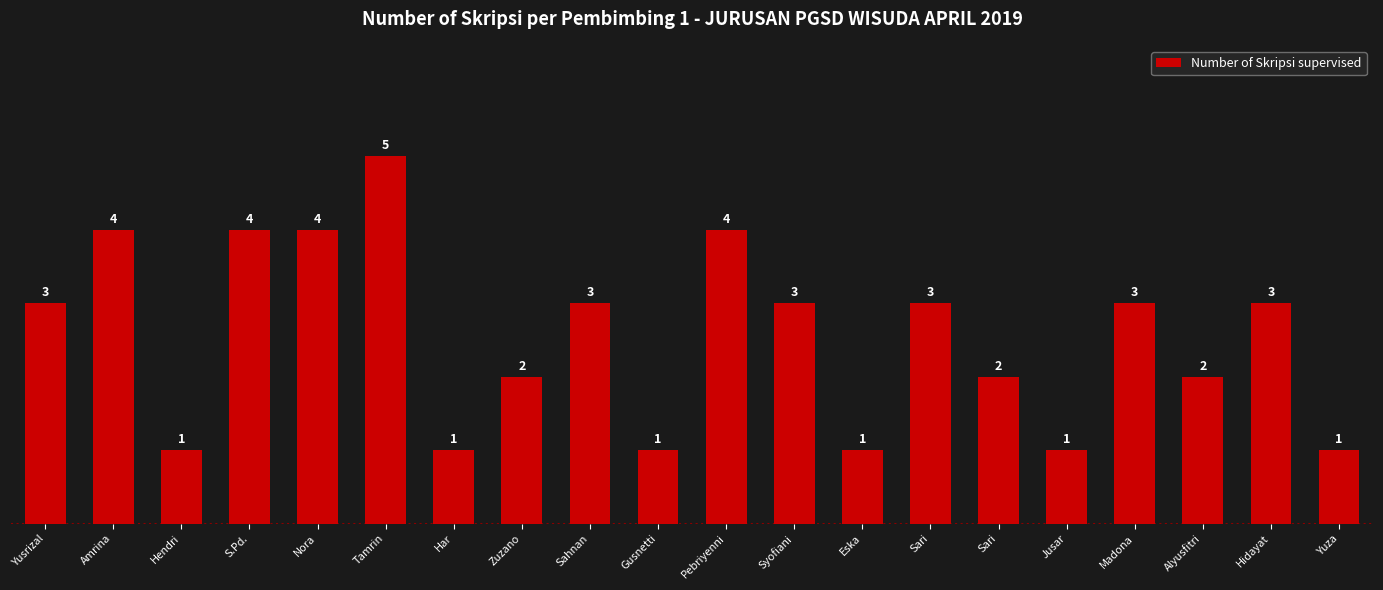

How many values are below 3?

9